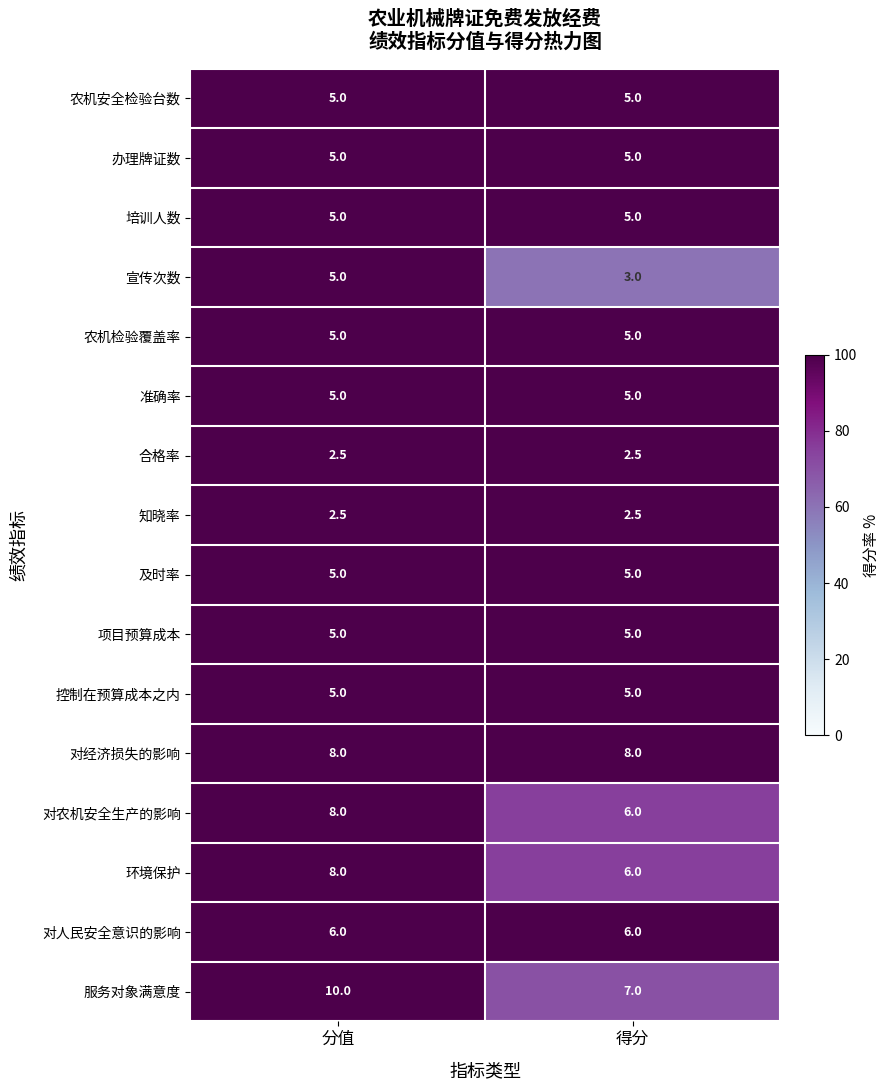

Which series has the largest total across all categories?

服务对象满意度